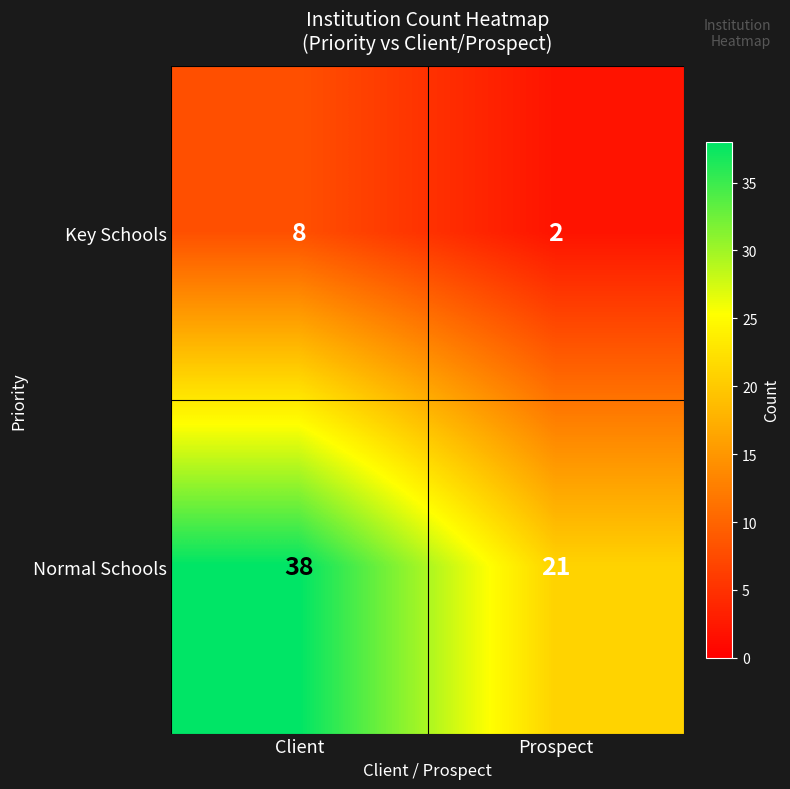

Which label corresponds to the largest value in the chart?

Client